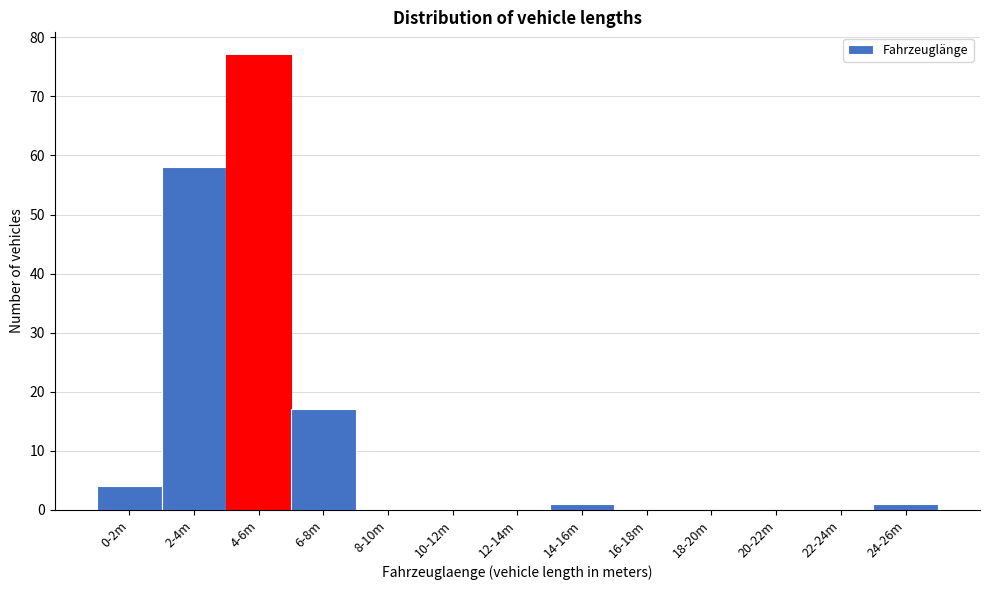

Reading left to right, extract all data points from this chart.

0-2m=4	2-4m=58	4-6m=77	6-8m=17	8-10m=0	10-12m=0	12-14m=0	14-16m=1	16-18m=0	18-20m=0	20-22m=0	22-24m=0	24-26m=1